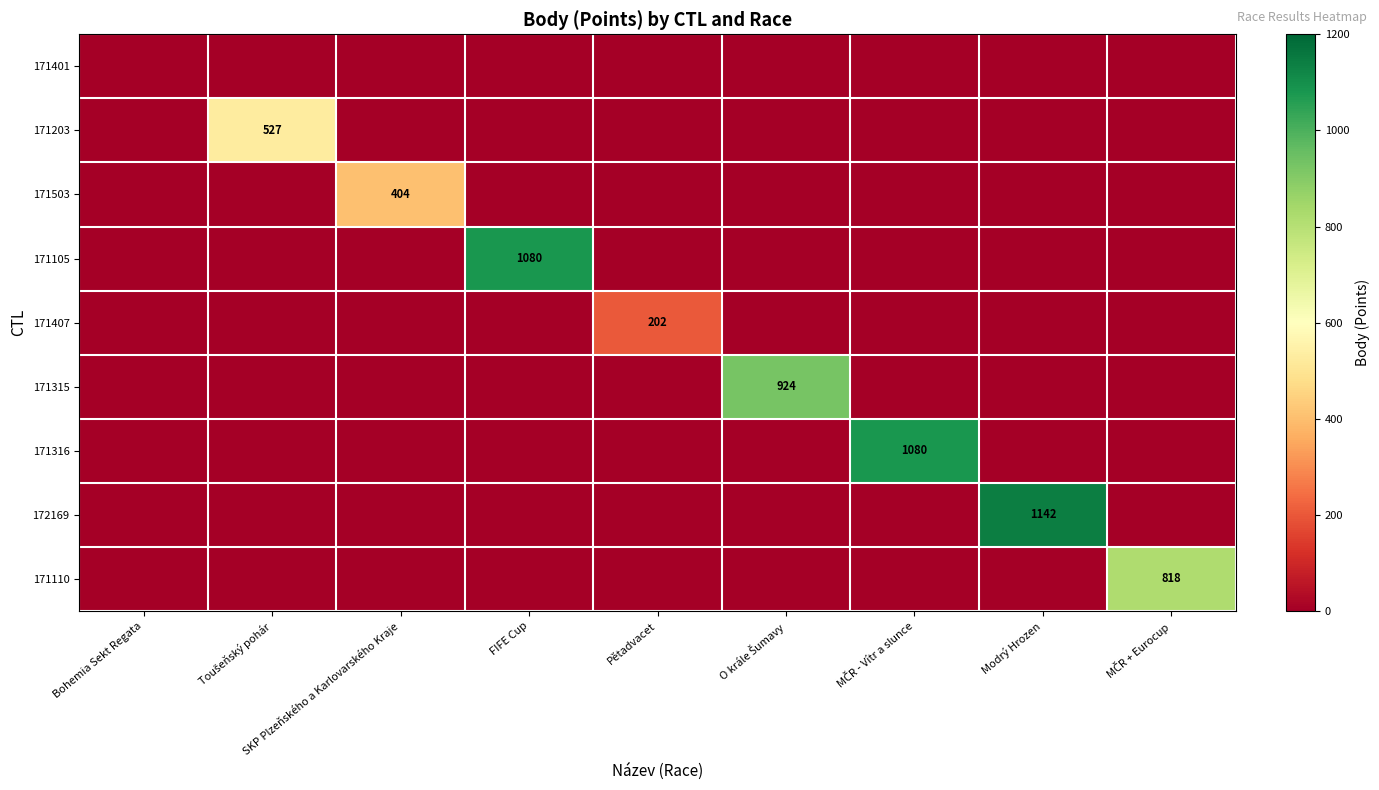

The value of 171105 at FIFE Cup is 296. True or false?

False